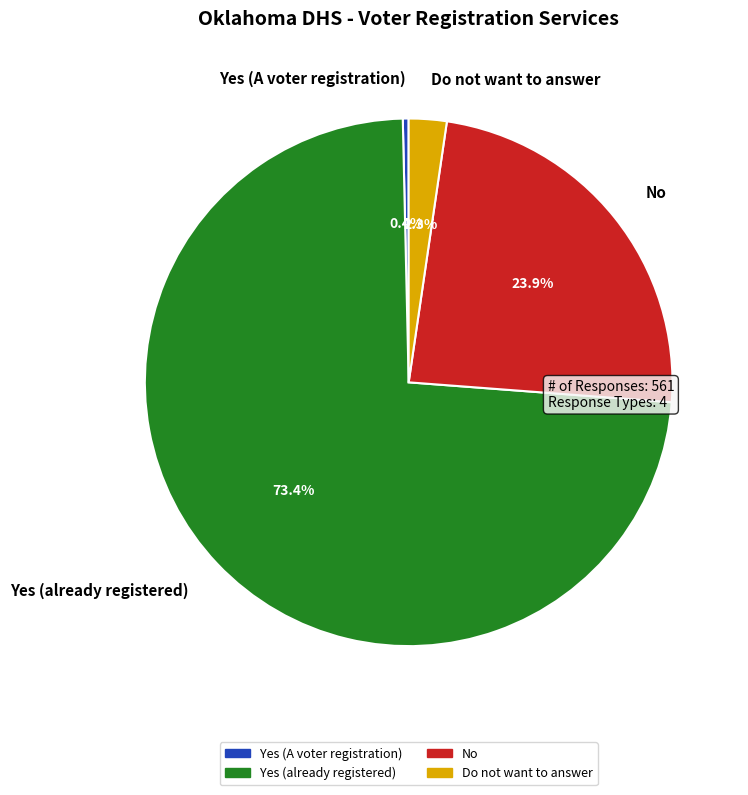

Which has a higher value, No or Do not want to answer?

No